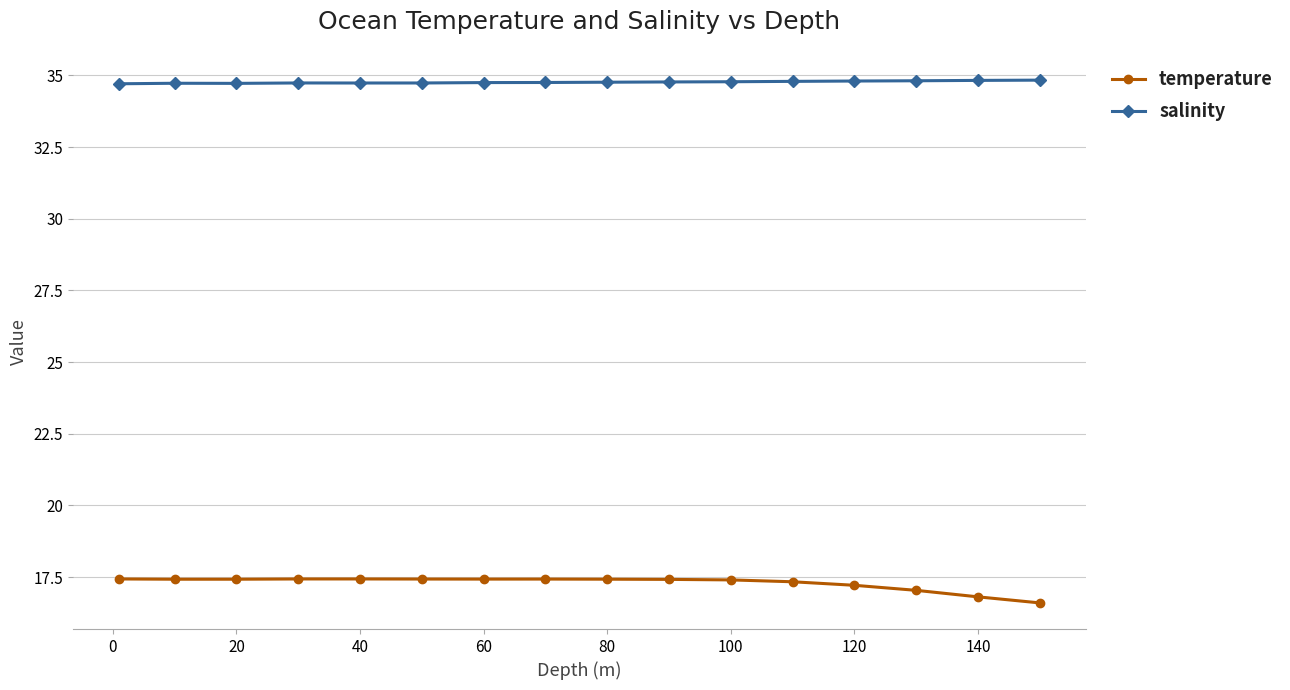

What is the sum of all temperature values?

276.7